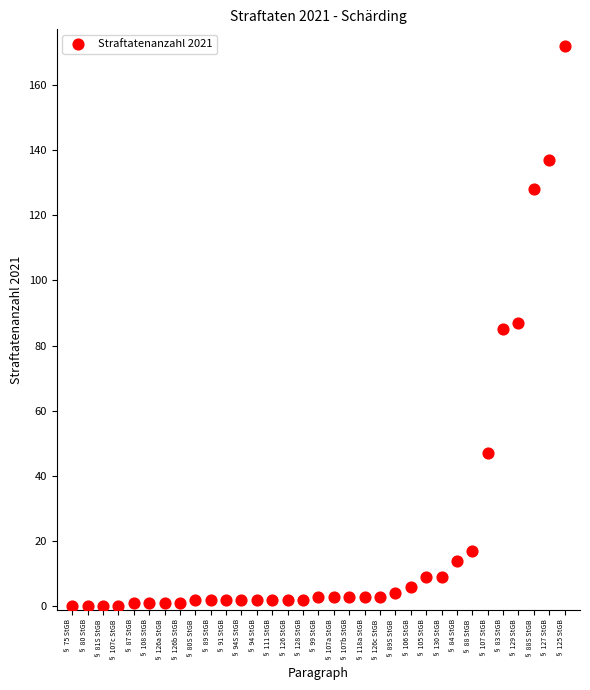

What is the range of Y values (max minus min)?

172